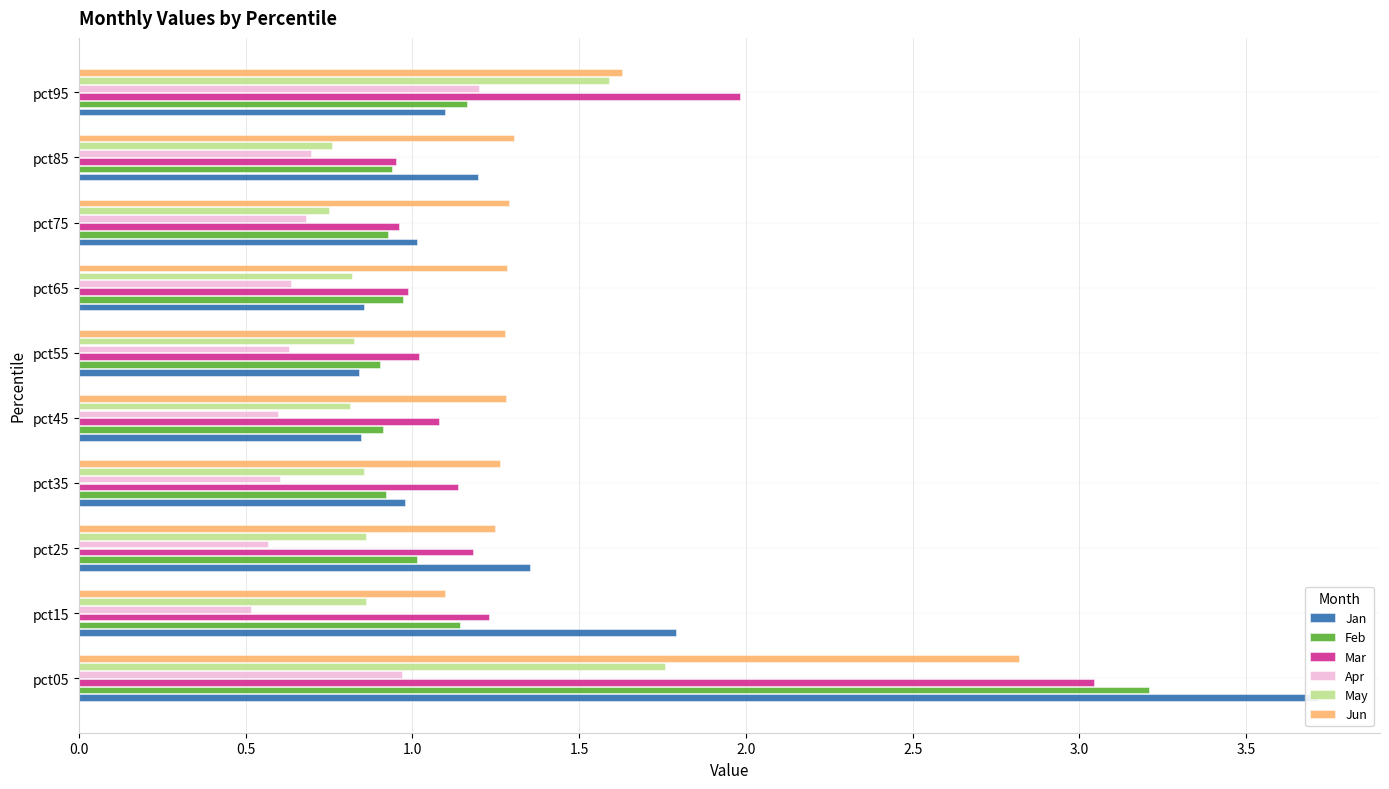

What is the difference between the maximum and minimum values in the Jan series?

2.9